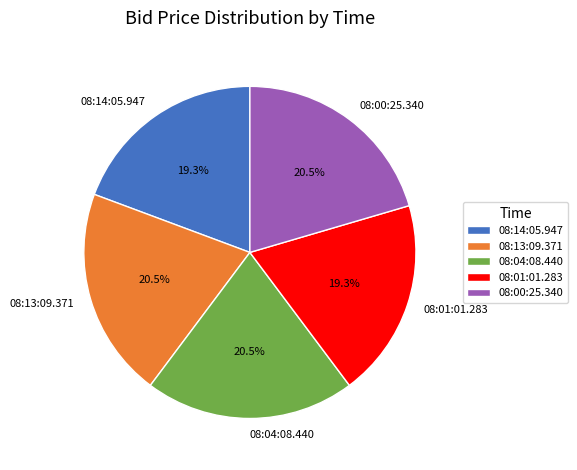

How many slices are in this pie chart?

5